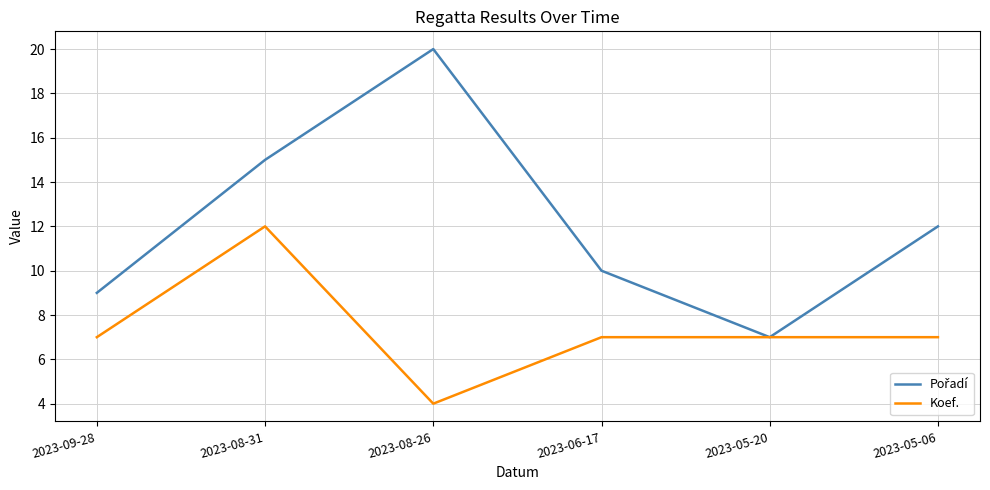

Is it true that Koef. equals 3 at 2023-05-20?

False